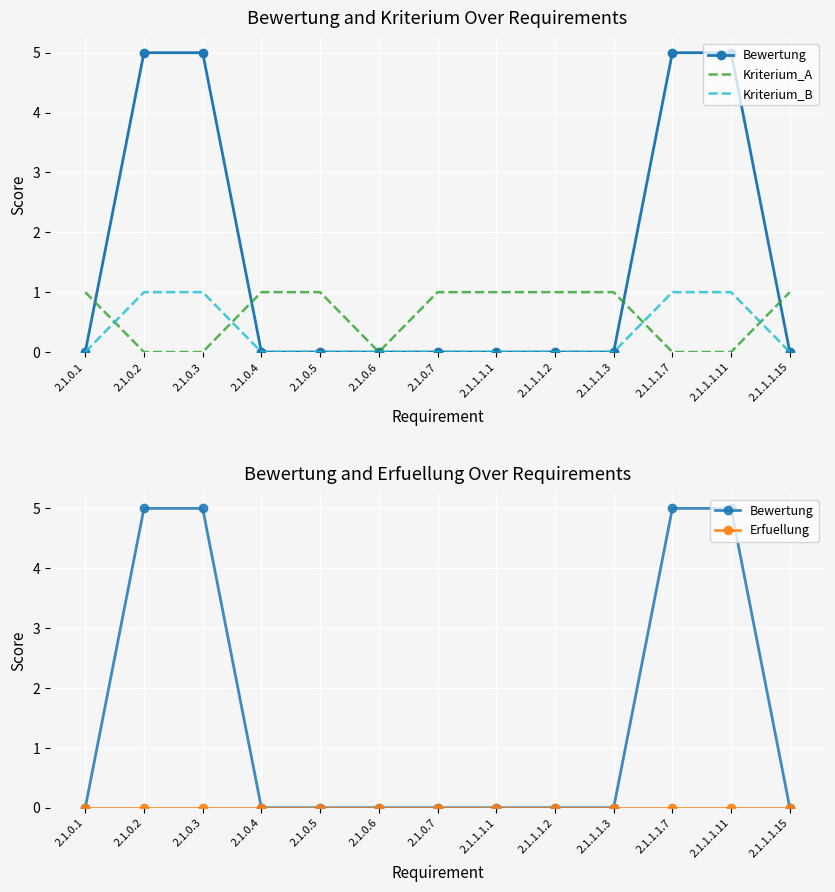

What is the difference between the highest and lowest values at 2.1.0.7?

1